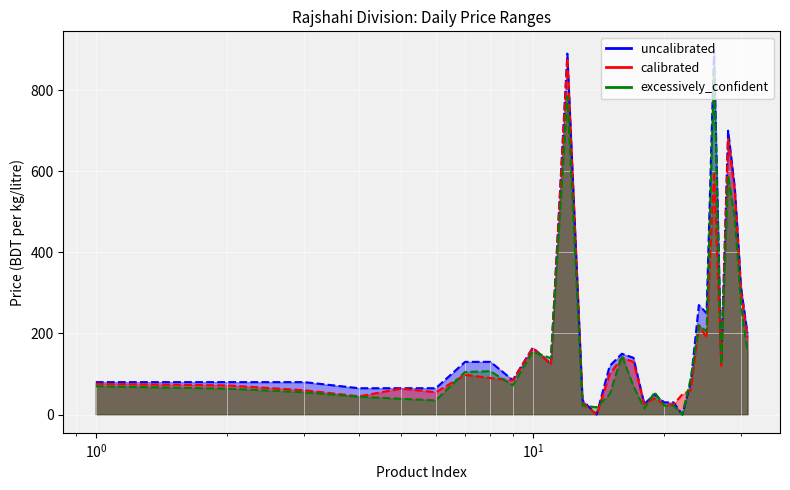

At which label does excessively_confident first exceed 72?

7